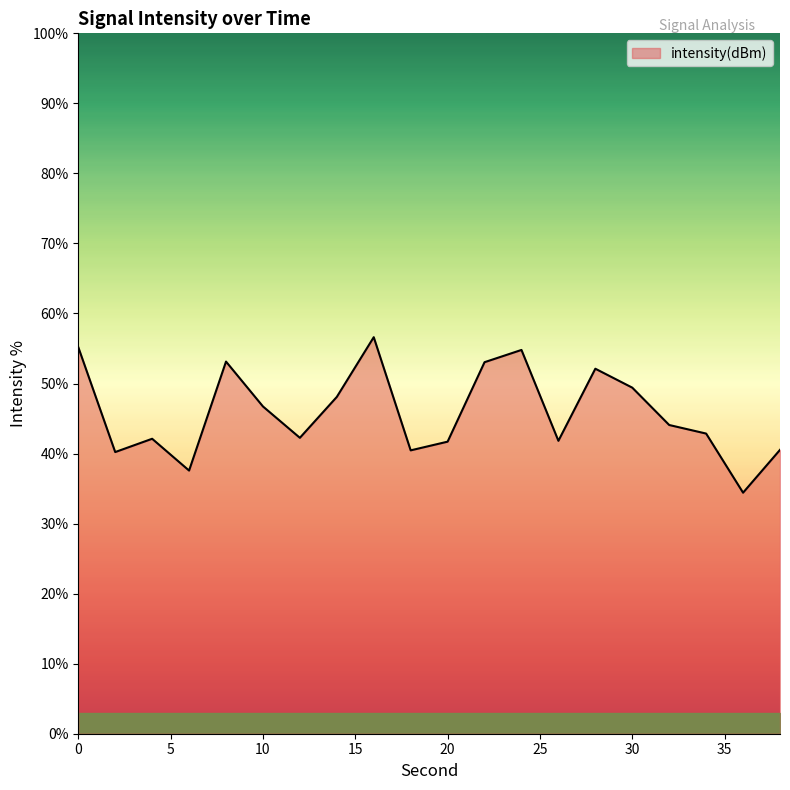

What is the minimum value shown in the chart?

34.4